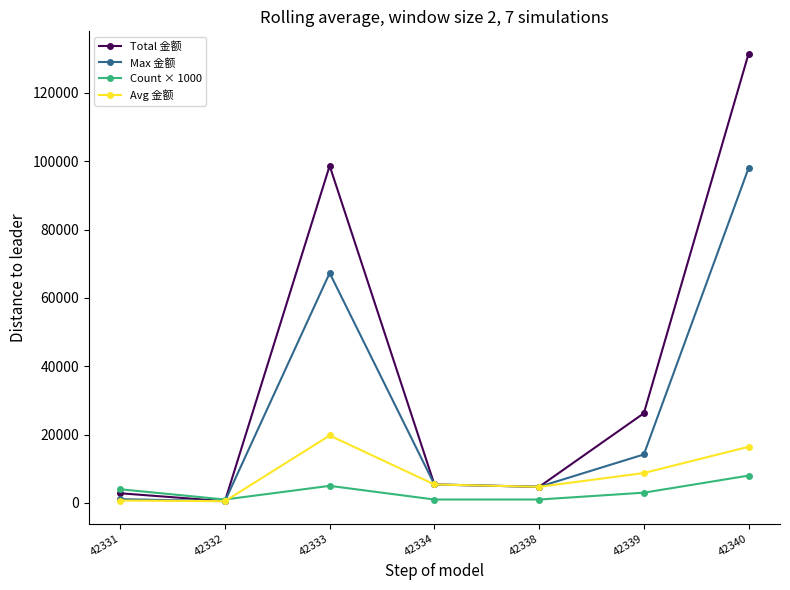

Where is the first local maximum for Count × 1000?

42333